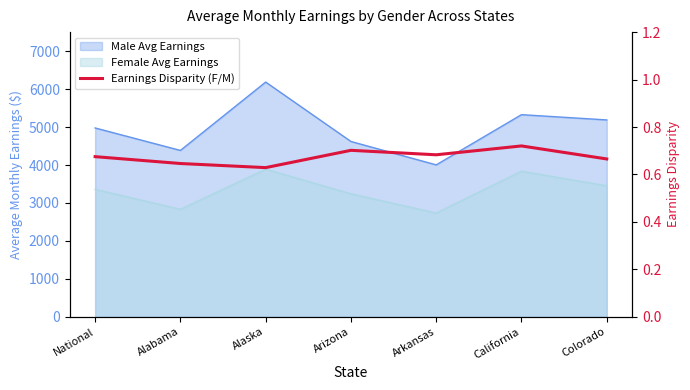

Where is the first local maximum?

Arizona